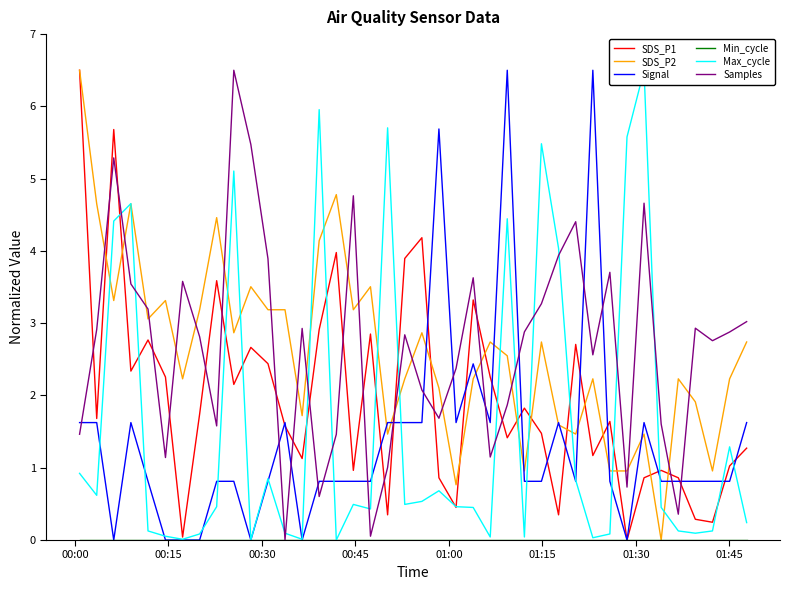

In SDS_P2, how many points are higher than both neighbors (excluding endpoints)?

12